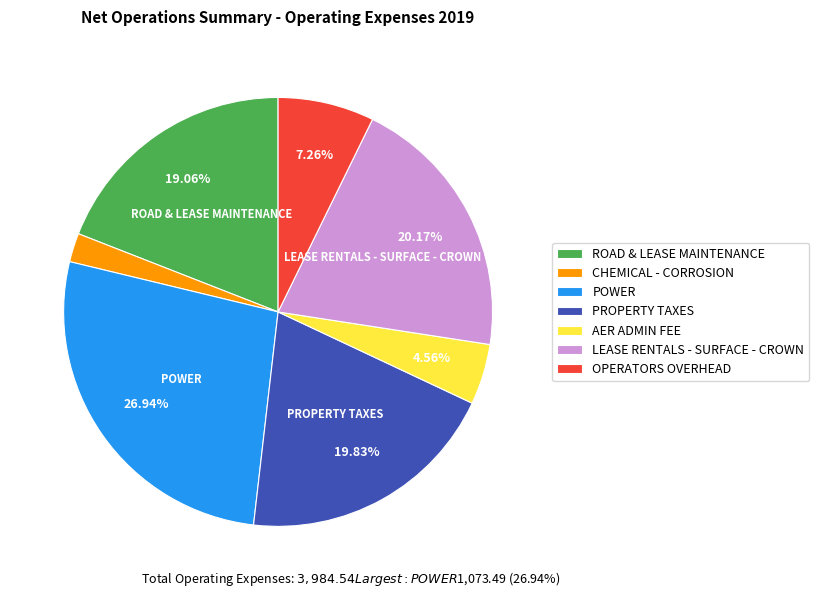

Is POWER the majority of the pie?

No